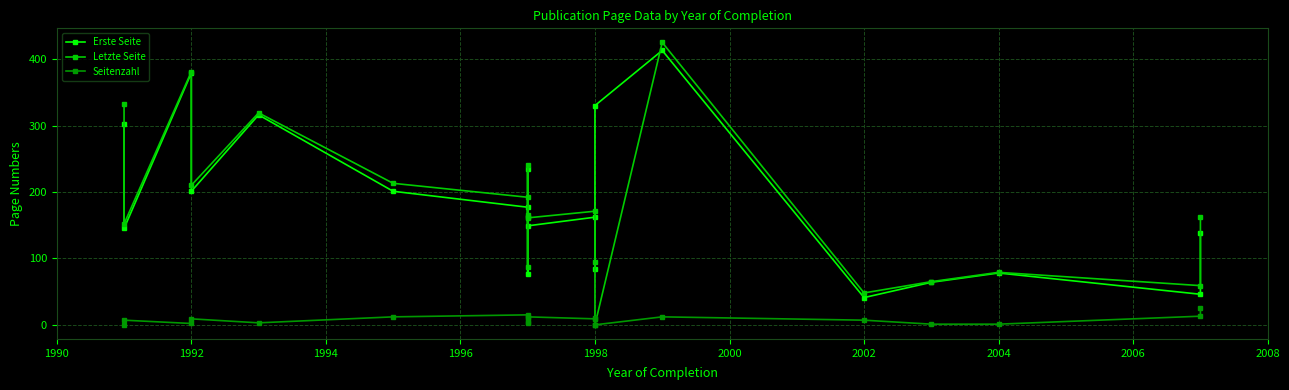

Which has a higher value, 1992 or 1992?

1992